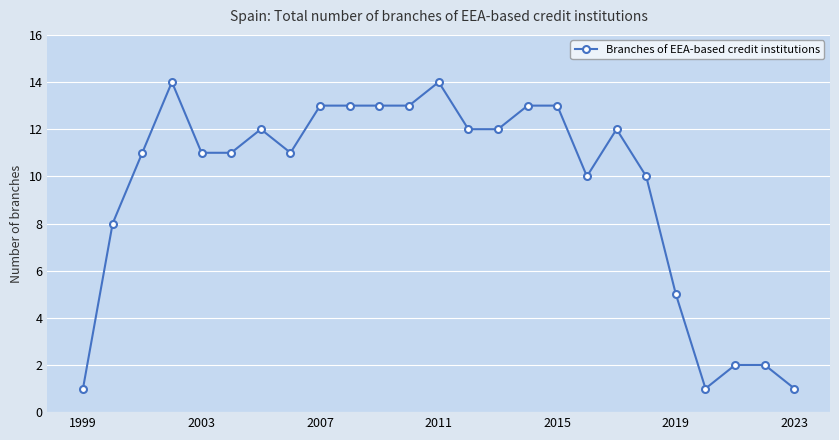

What is the difference between the maximum and minimum values?

13